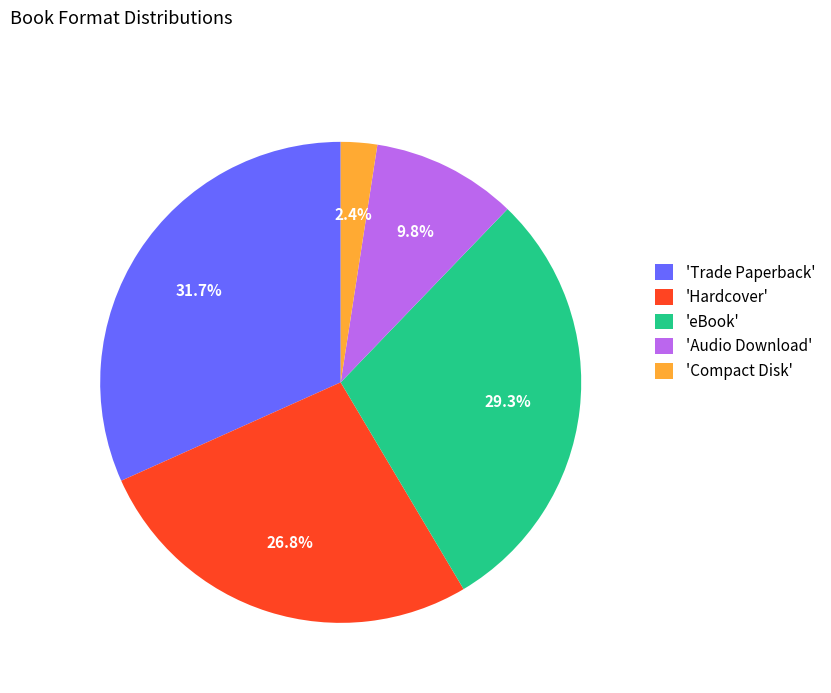

Which category has the smallest portion of the pie?

'Compact Disk'